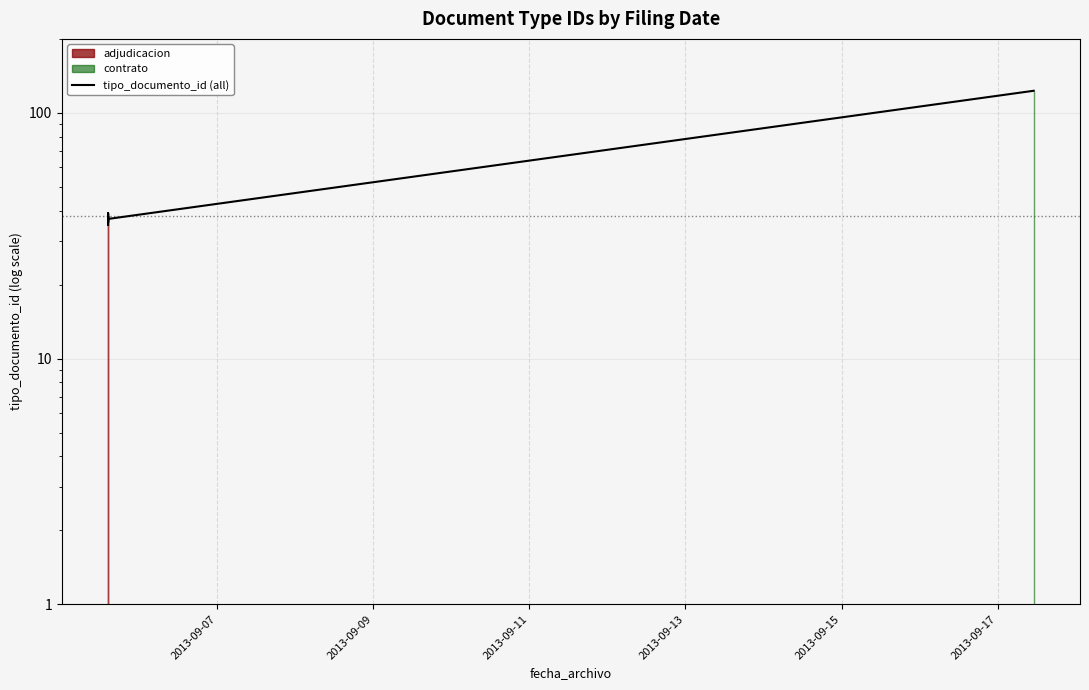

Which category has the highest value across all series?

2013-09-17